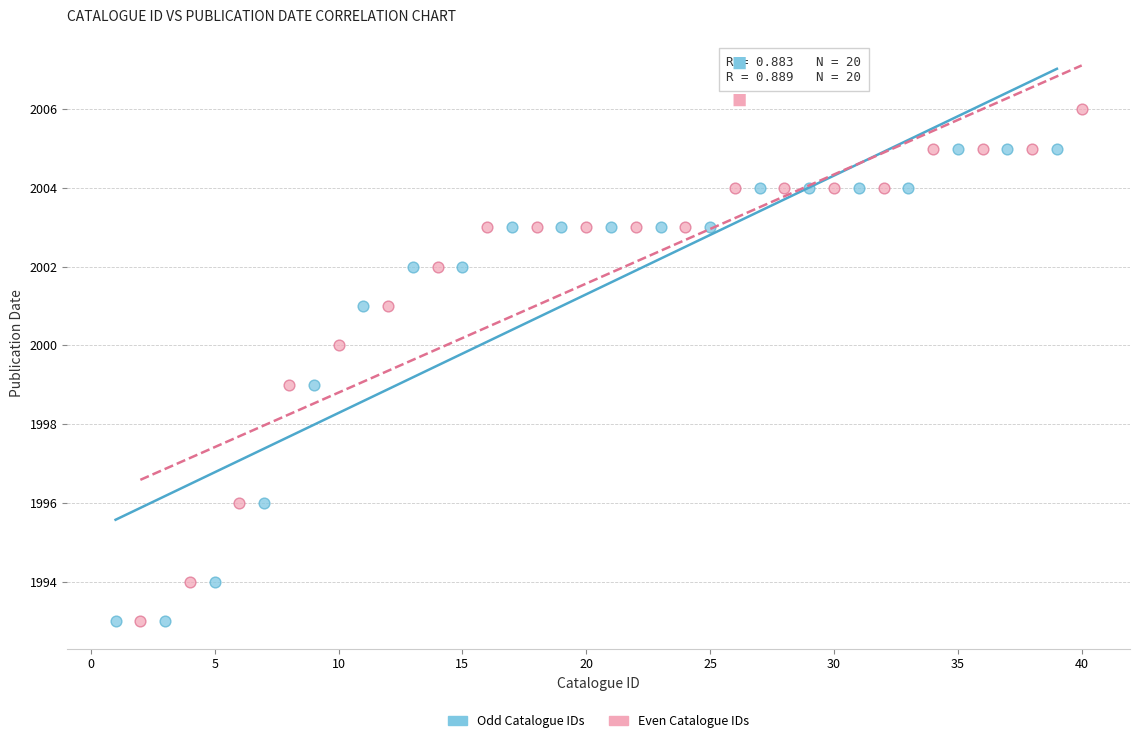

Which series contains the highest Y value?

Even Catalogue IDs